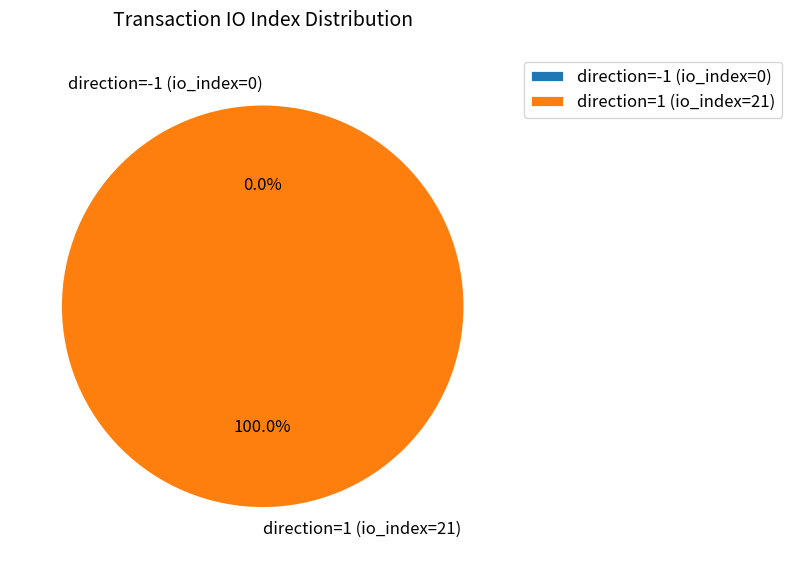

How many segments does this pie chart have?

2